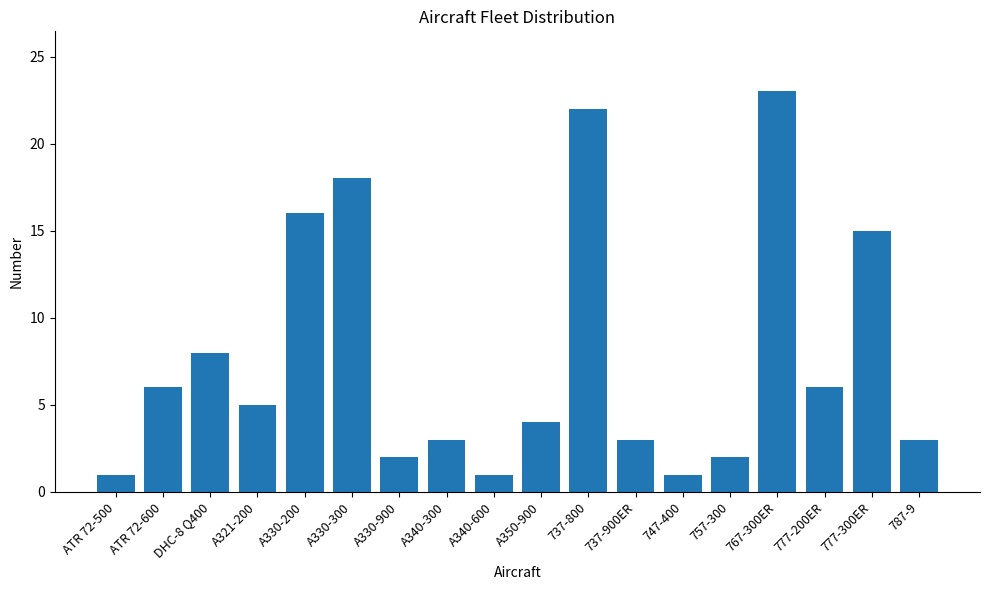

What is the change in value from ATR 72-500 to A330-900?

+1